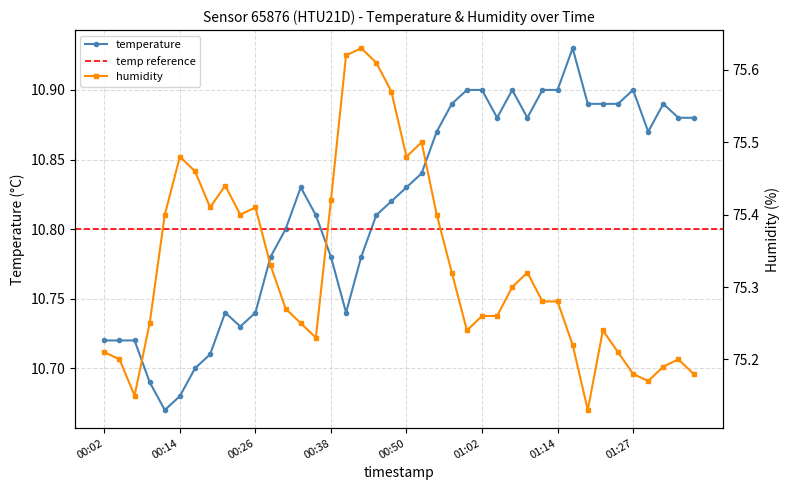

At which category is the sum across all series the highest?

00:45